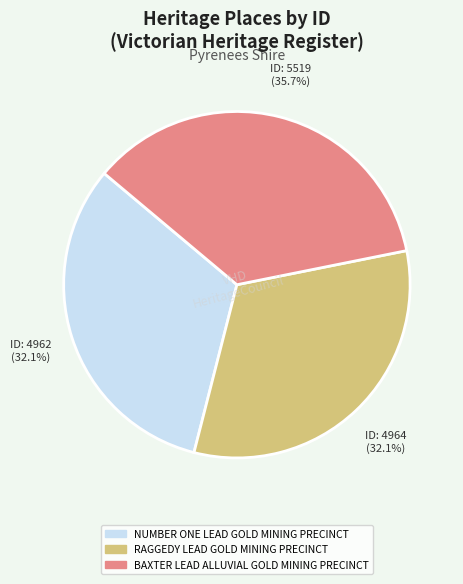

Which category has the biggest portion of the pie?

BAXTER LEAD ALLUVIAL GOLD MINING PRECINCT